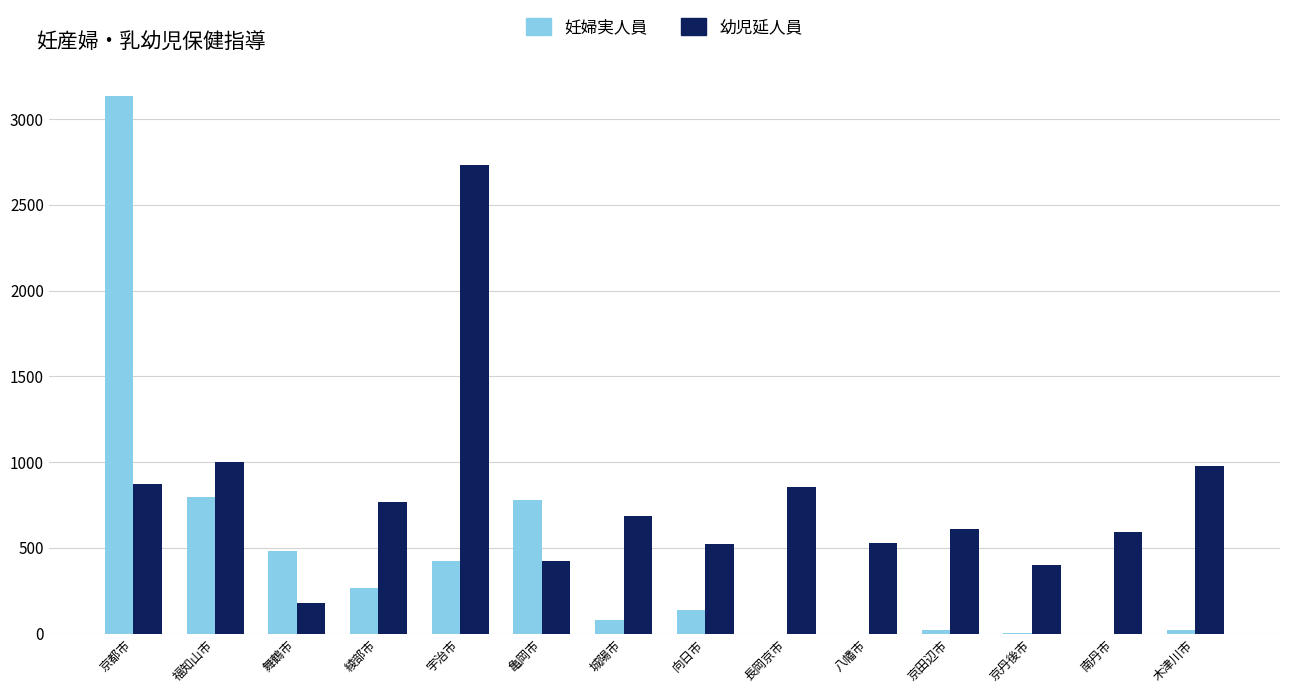

Which label corresponds to the largest value in the chart?

京都市